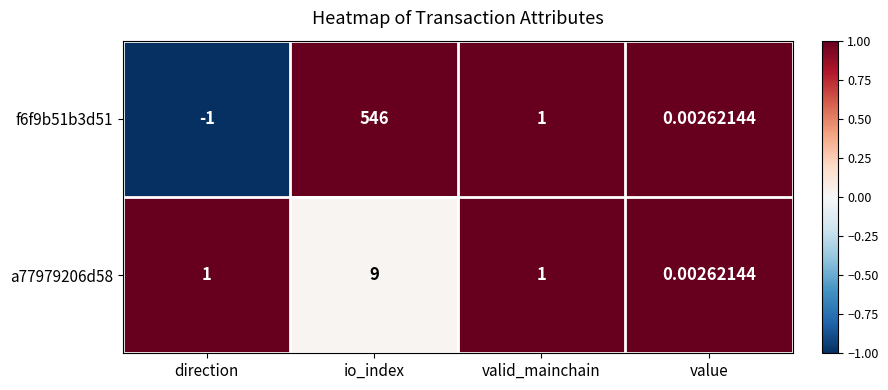

Rank the series by their maximum value, from lowest to highest.

a77979206d58, f6f9b51b3d51